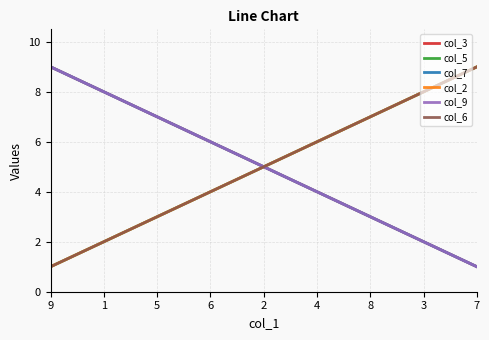

What value does the col_9 series have at 8?

3